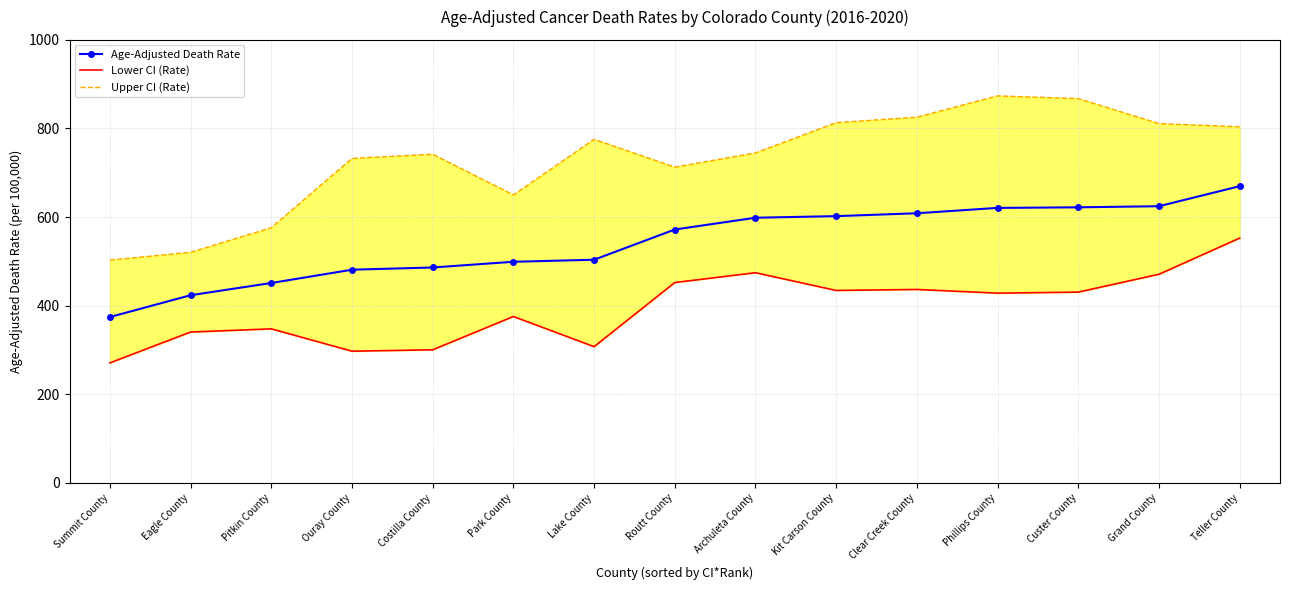

Which category has the lowest value in the Upper CI (Rate) series?

Summit County